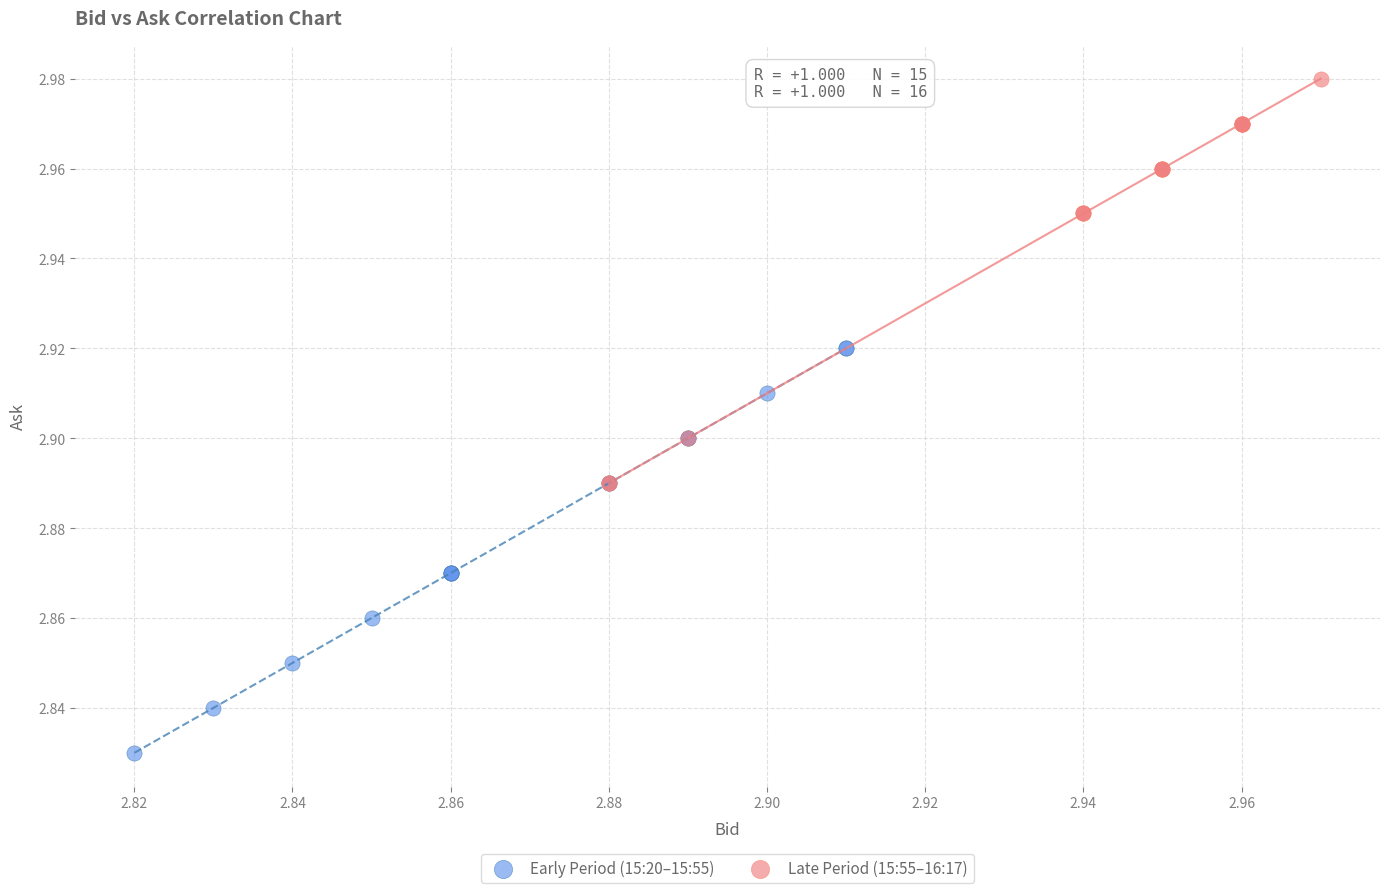

Which series contains the highest Y value?

Late Period (15:55–16:17)